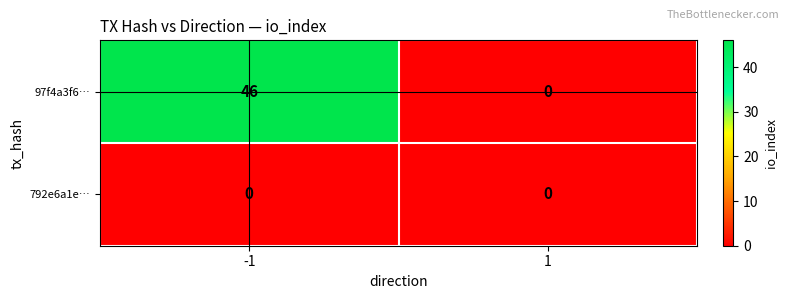

What is the greatest value displayed?

46